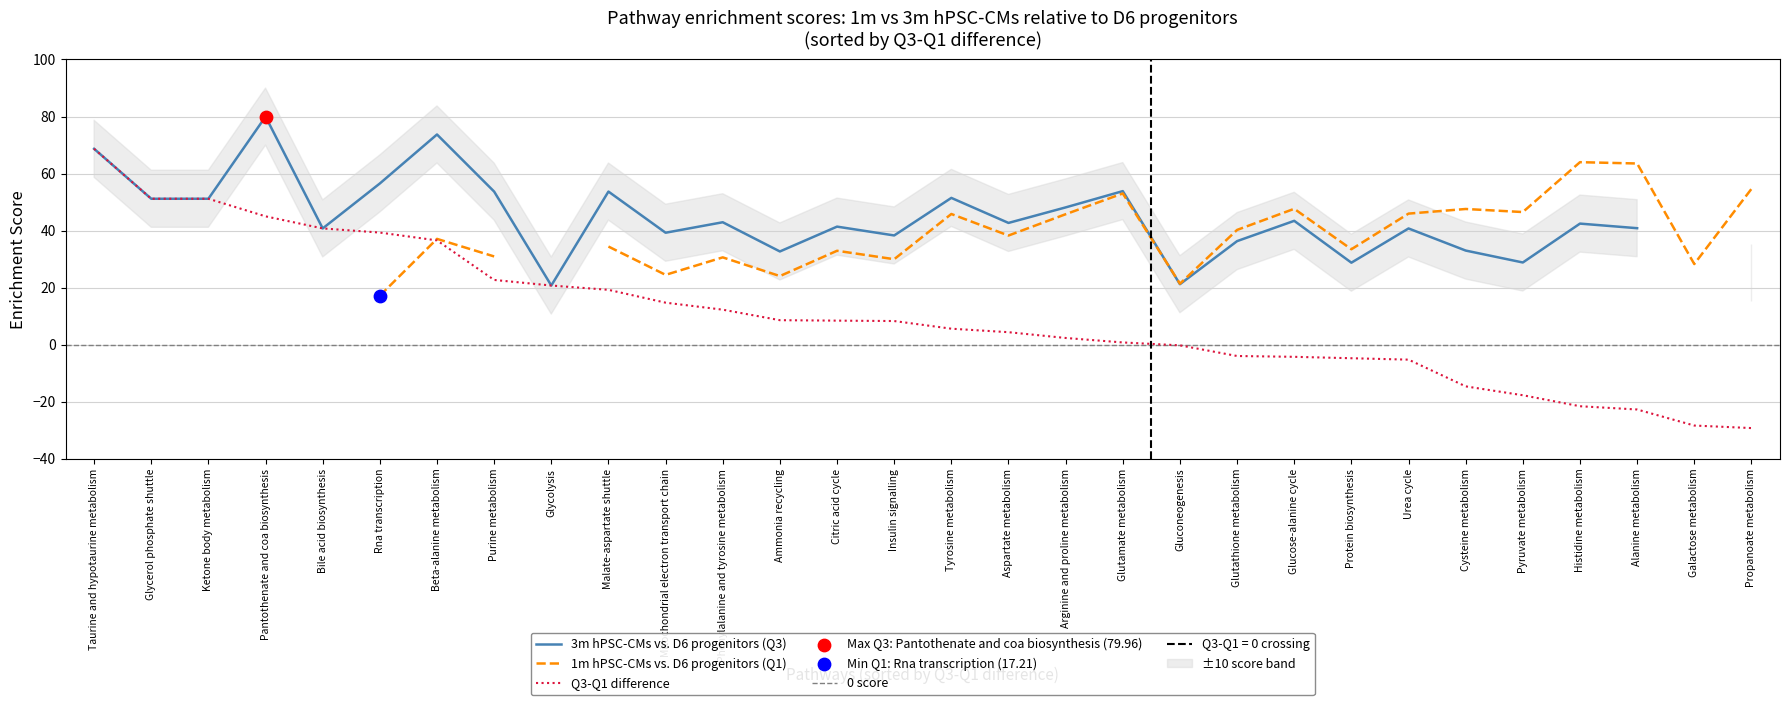

At which label does Q3-Q1 difference reach its peak?

Taurine and hypotaurine metabolism